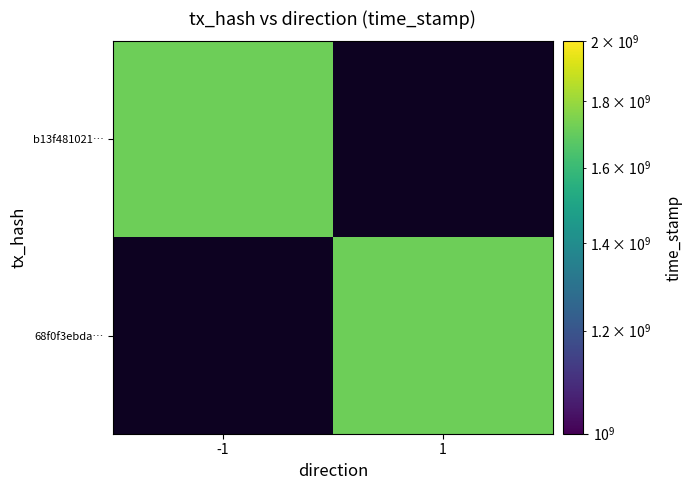

Which has a higher value, -1 or 1?

1